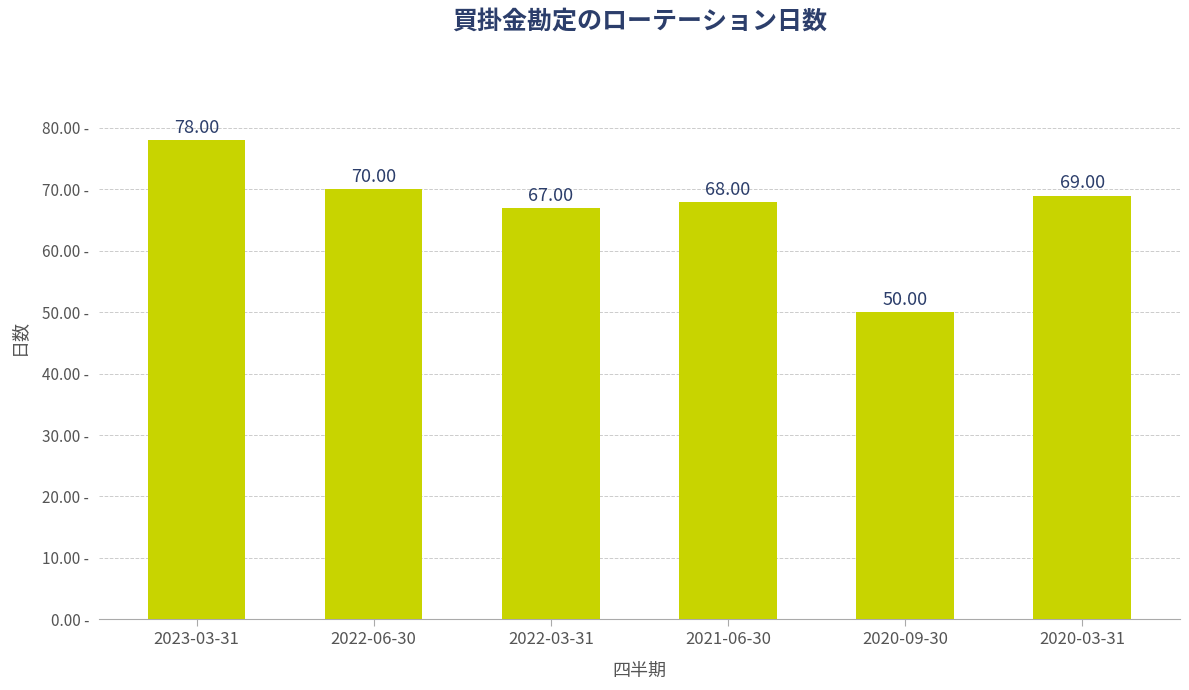

What is the sum of all values?

402